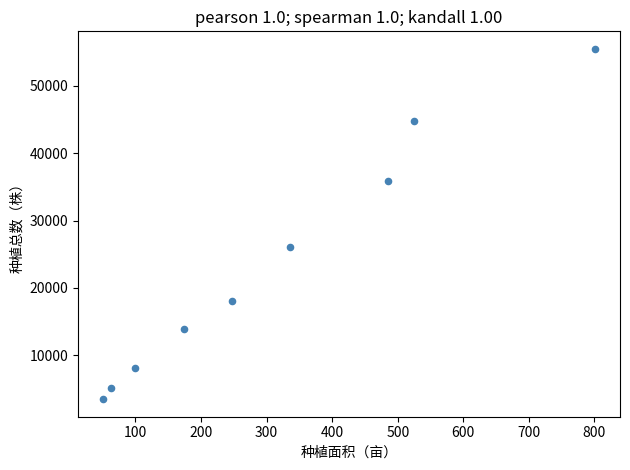

What is the range of Y values (max minus min)?

51969